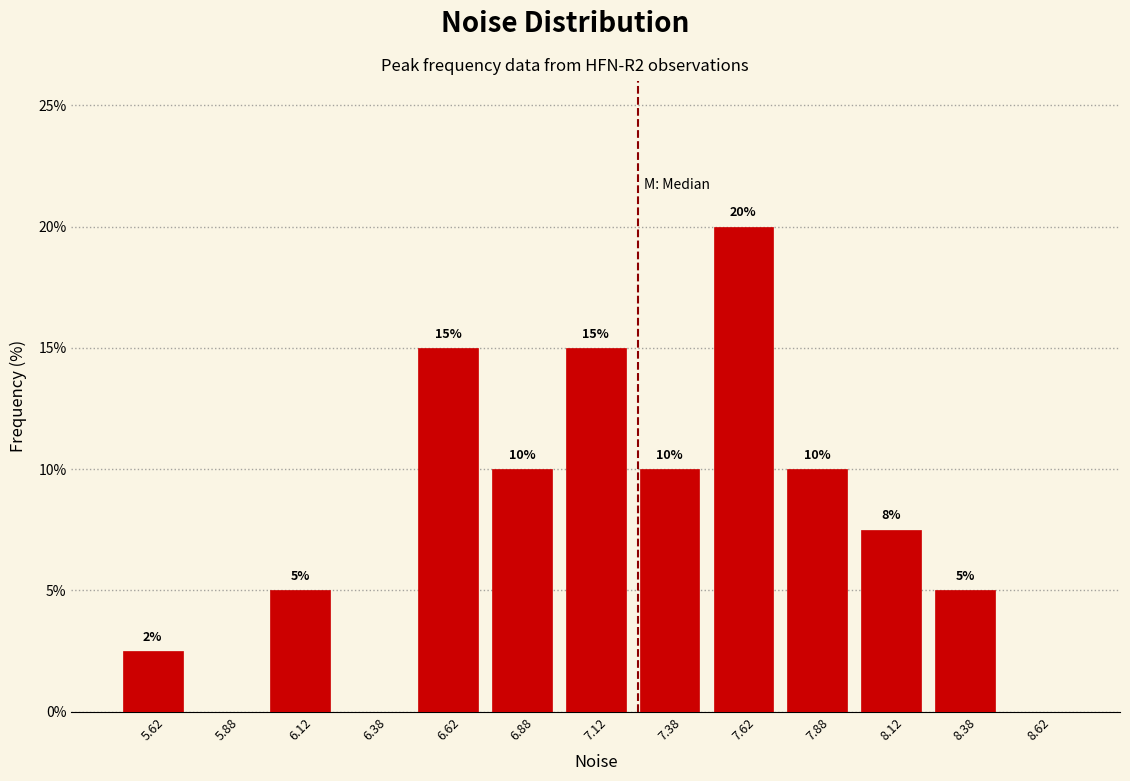

Over which range of the x-axis is the bar tallest?

7.50 to 7.75